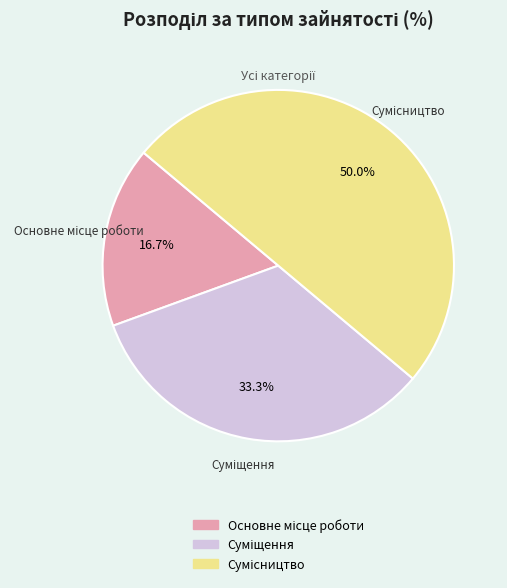

Does Суміщення represent more than half of the total?

No